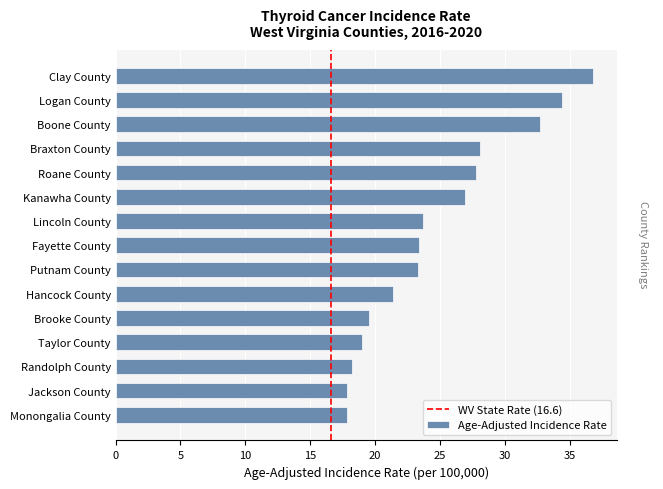

Which has a higher value, Roane County or Monongalia County?

Roane County